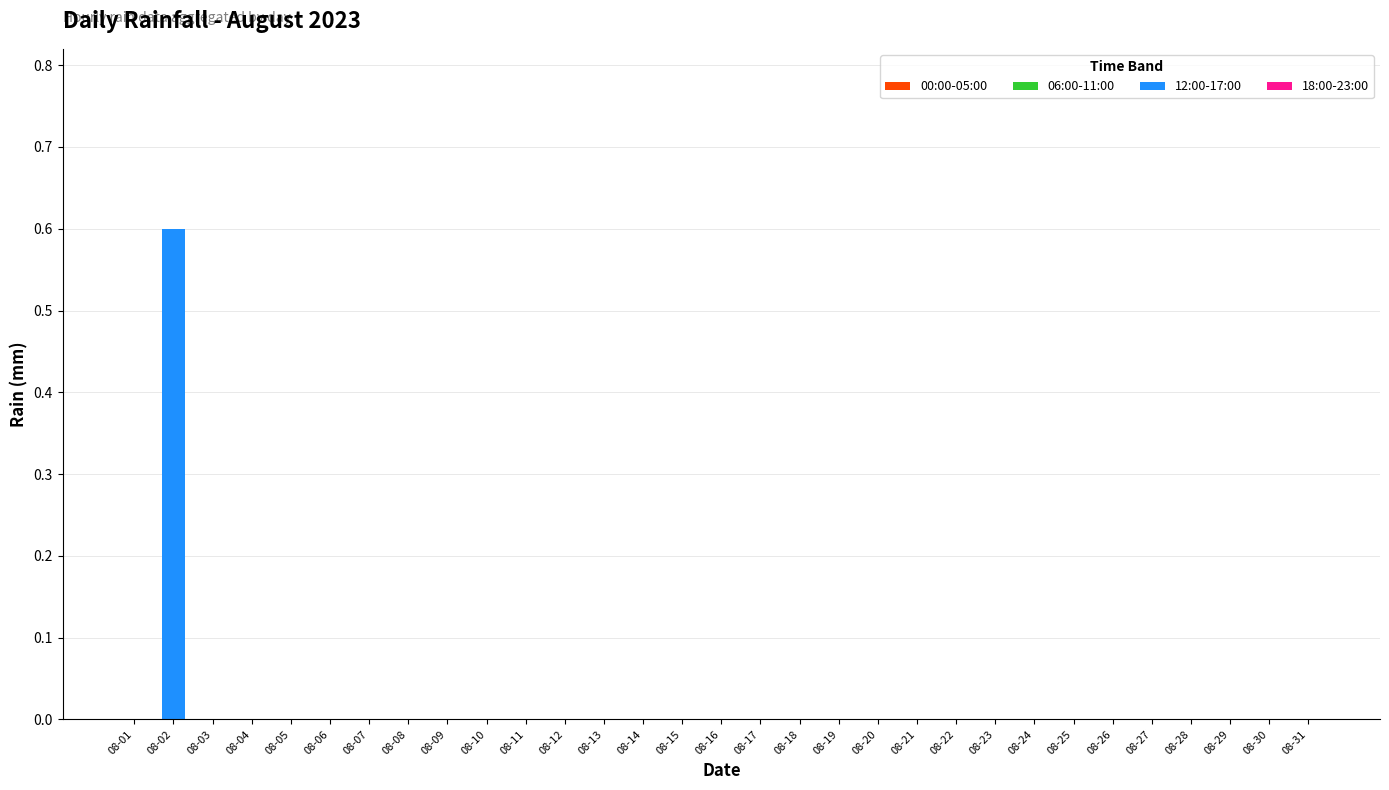

What is the sum of the values at 08-24 and 08-02?

0.6